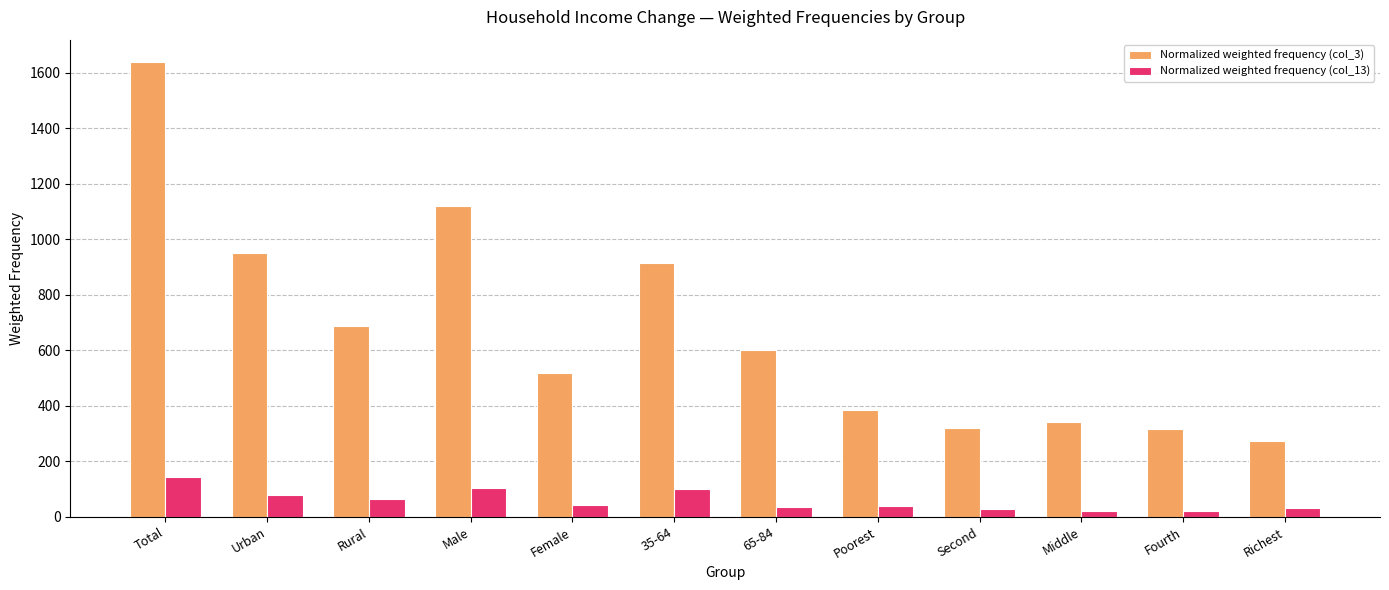

What is the sum of the Normalized weighted frequency (col_3) values at Total and Urban?

2587.5